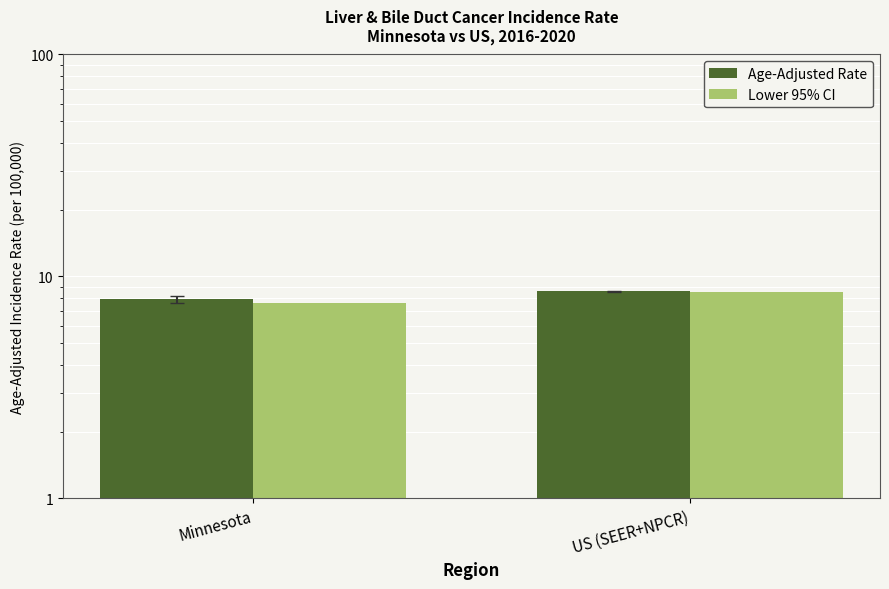

Where does the Age-Adjusted Rate series first go above 8?

US (SEER+NPCR)